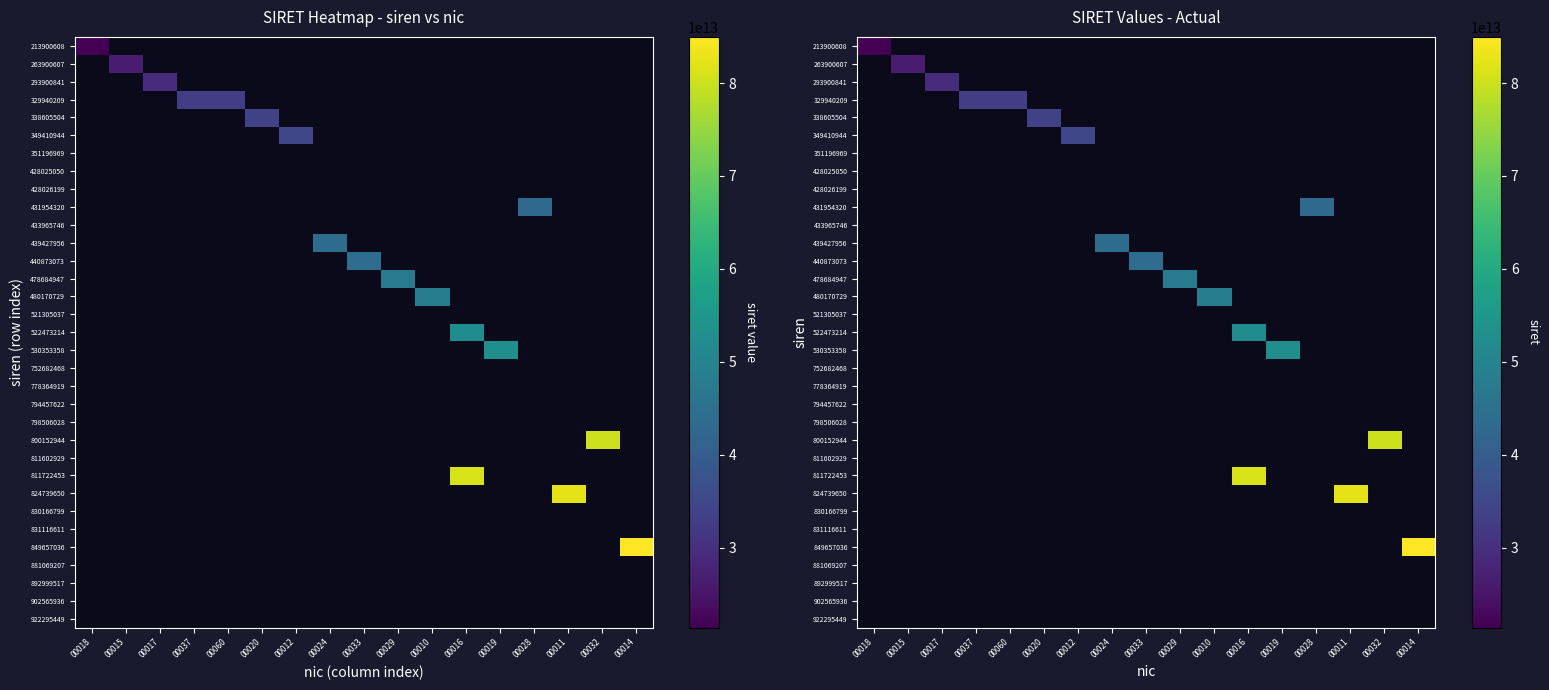

Count the number of data series in this chart.

33